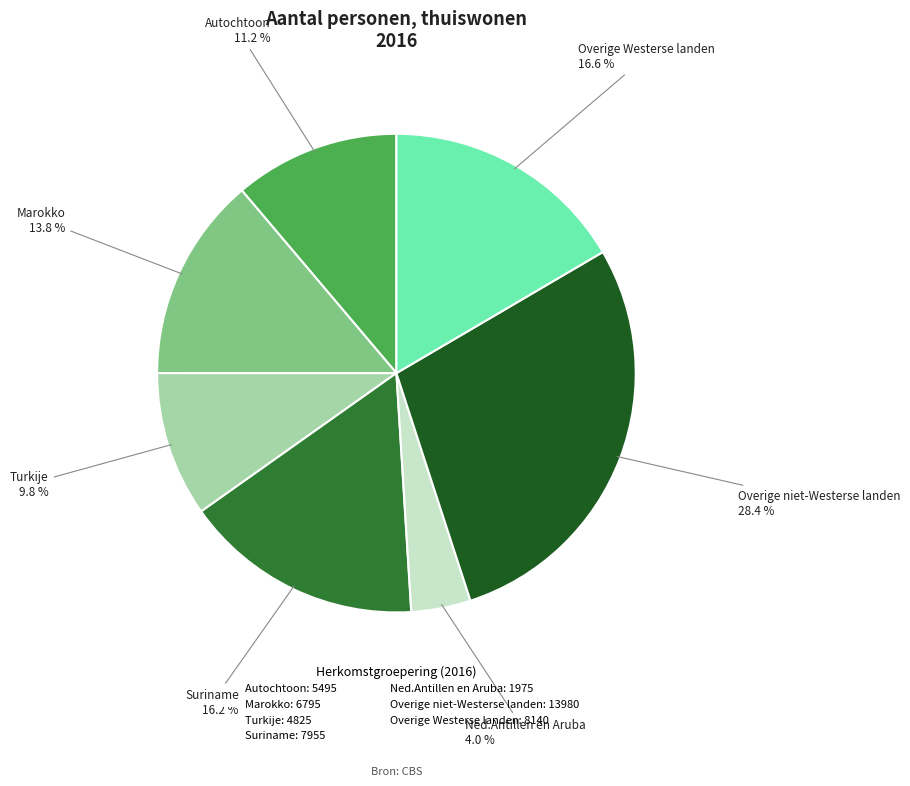

Does any single category account for the majority?

No